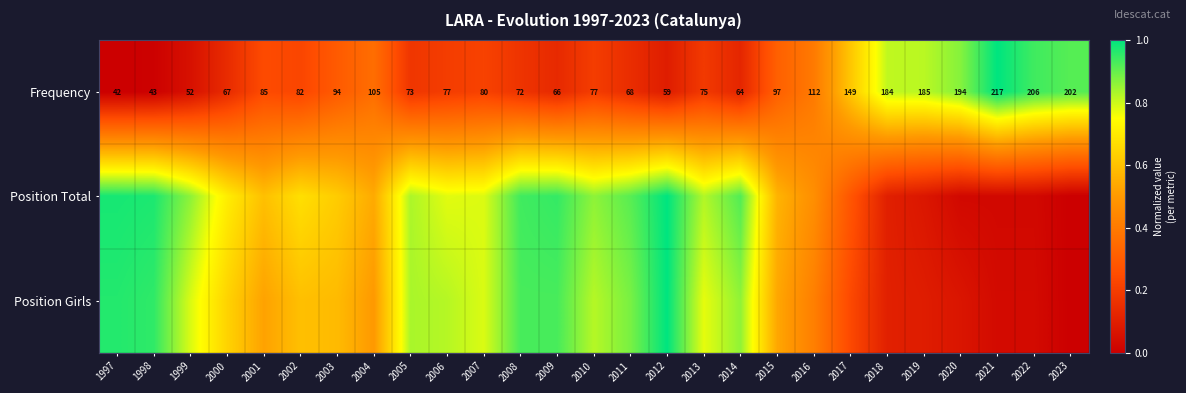

True or false: Position Girls has a value of 0.8 at 2005.

True